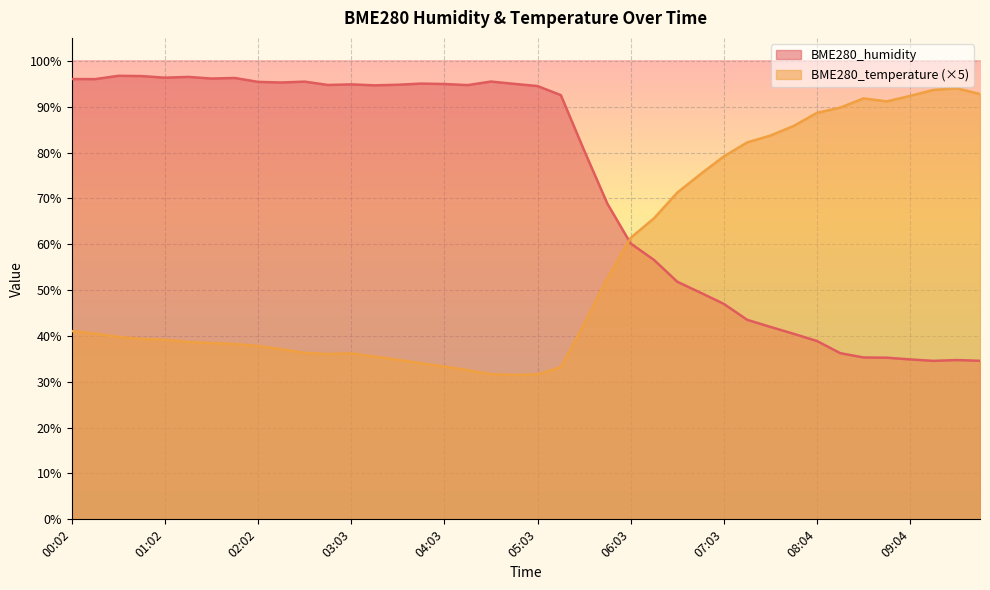

The value of BME280_temperature at 02:17 is 37.1. True or false?

True